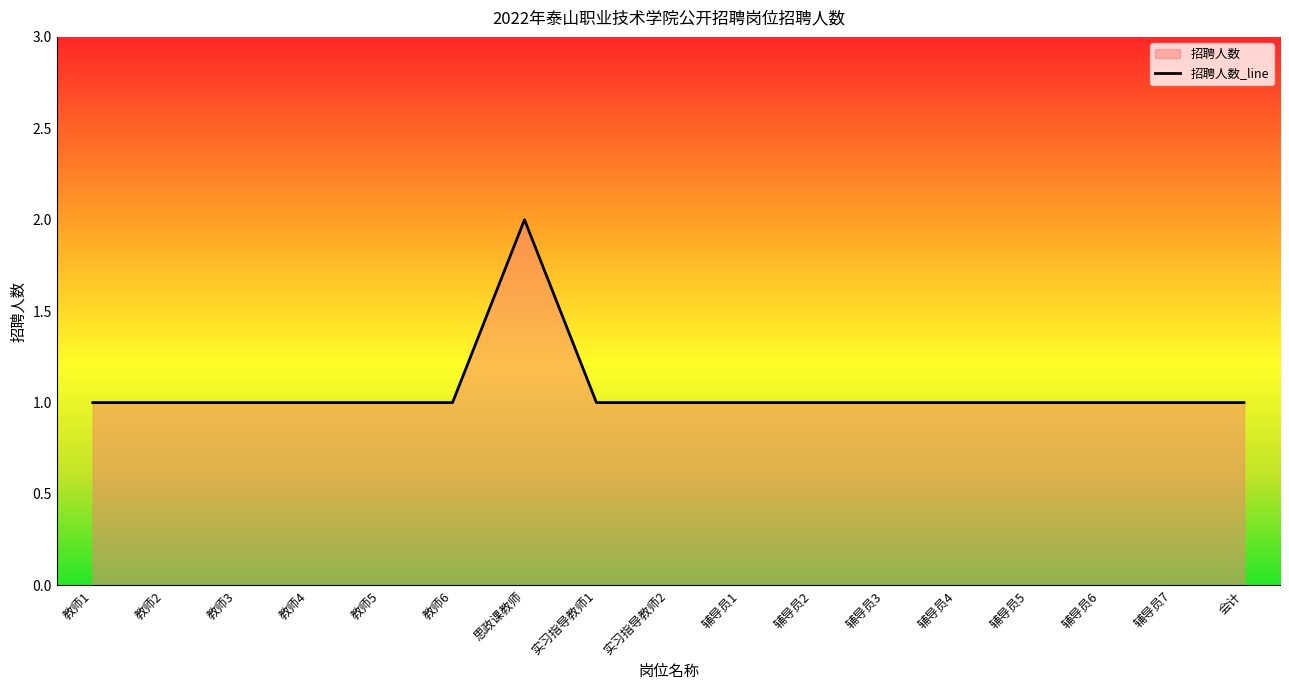

What is the minimum value shown in the chart?

1